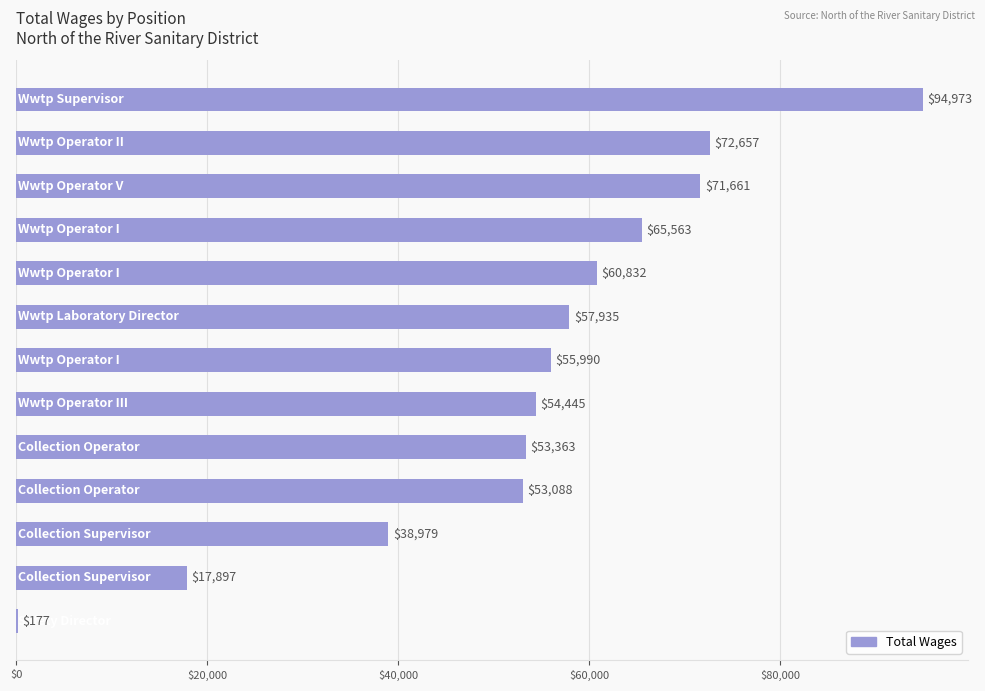

What is the maximum value shown in the chart?

94973